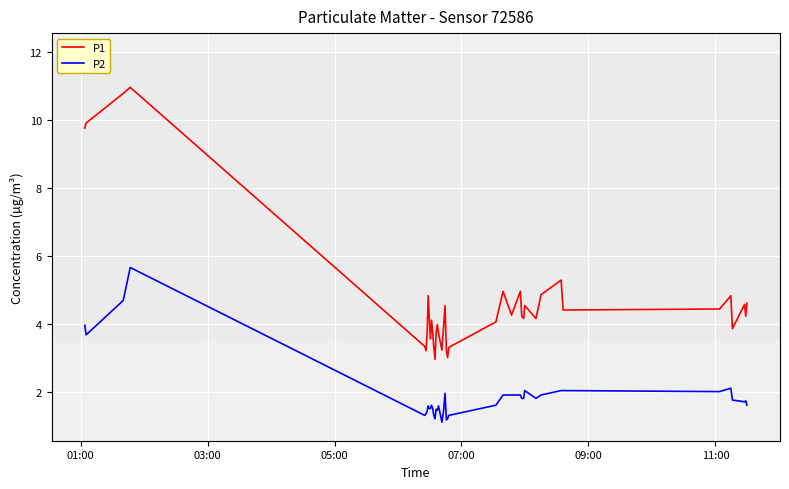

How many interior local valleys does the P1 series have?

11